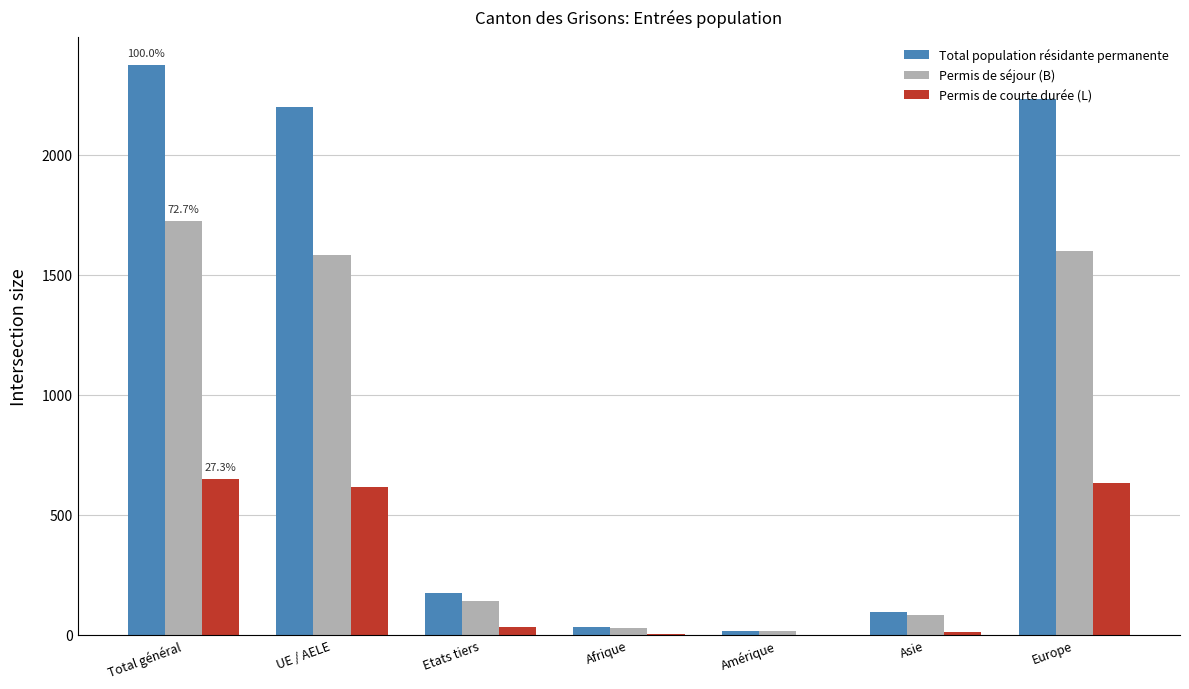

Which series changed the most between Total général and Europe?

Total population résidante permanente